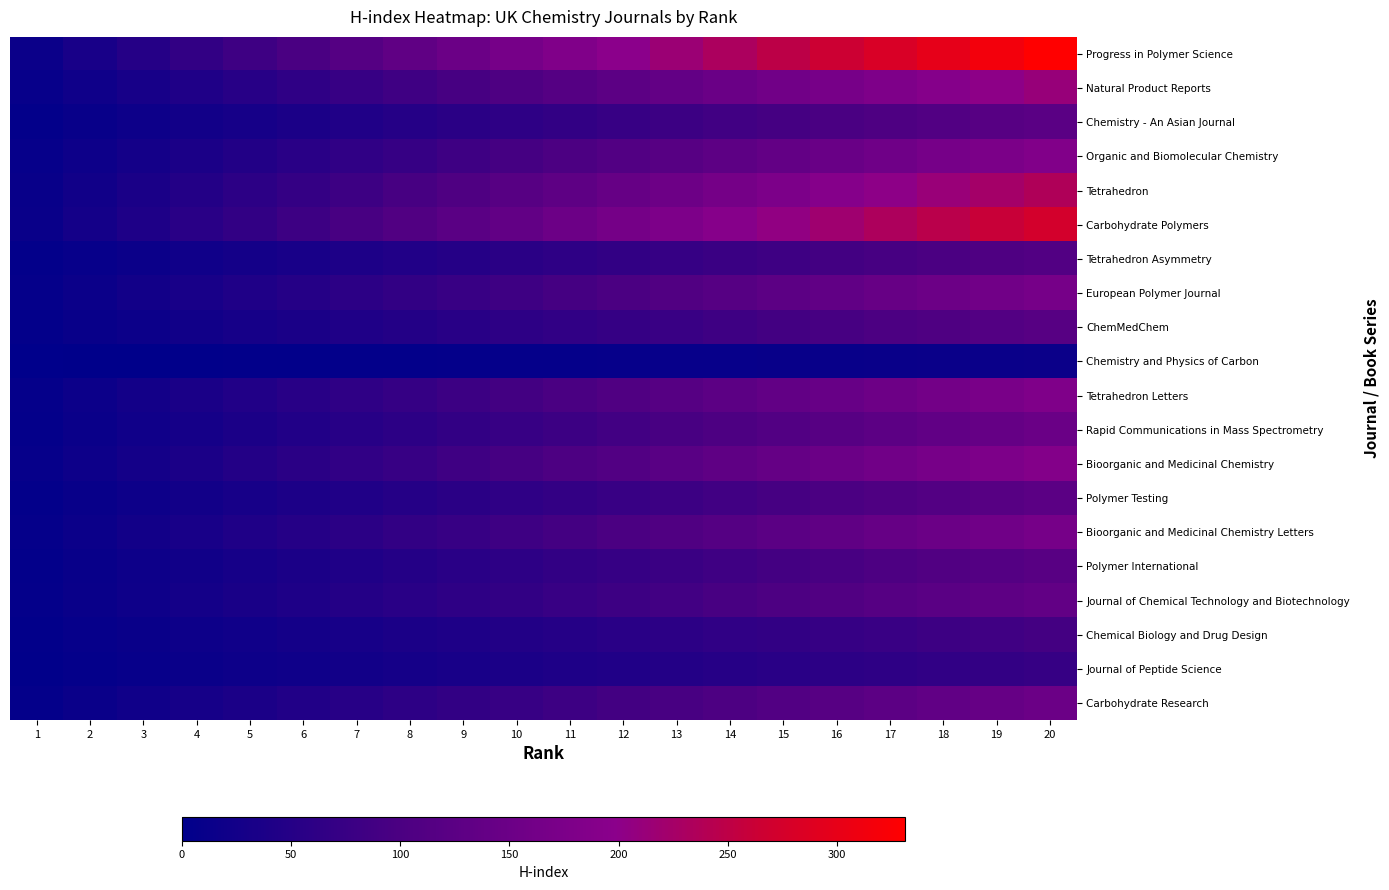

List the series in order of their peak value, highest first.

Progress in Polymer Science, Carbohydrate Polymers, Tetrahedron, Natural Product Reports, Bioorganic and Medicinal Chemistry, Organic and Biomolecular Chemistry, Tetrahedron Letters, European Polymer Journal, Bioorganic and Medicinal Chemistry Letters, Carbohydrate Research, Rapid Communications in Mass Spectrometry, Journal of Chemical Technology and Biotechnology, Polymer Testing, Chemistry - An Asian Journal, Polymer International, ChemMedChem, Tetrahedron Asymmetry, Chemical Biology and Drug Design, Journal of Peptide Science, Chemistry and Physics of Carbon